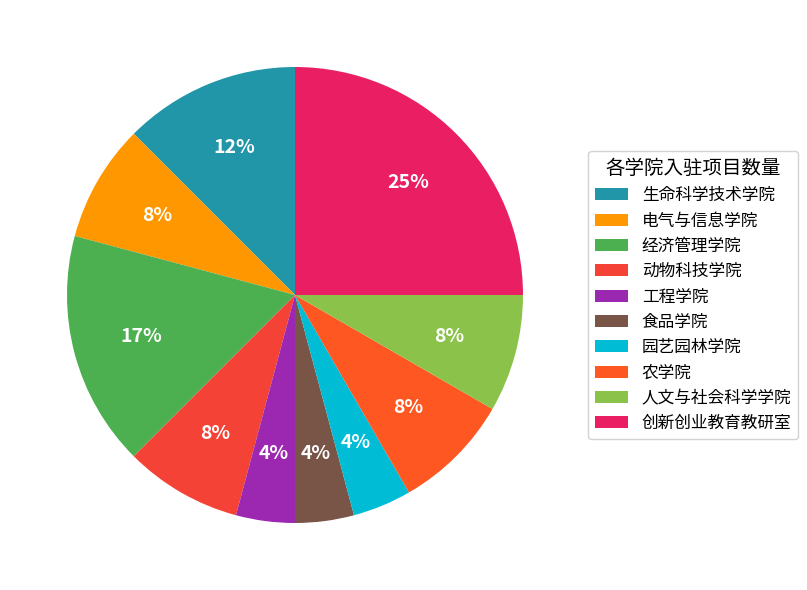

Count the number of slices in the pie.

10